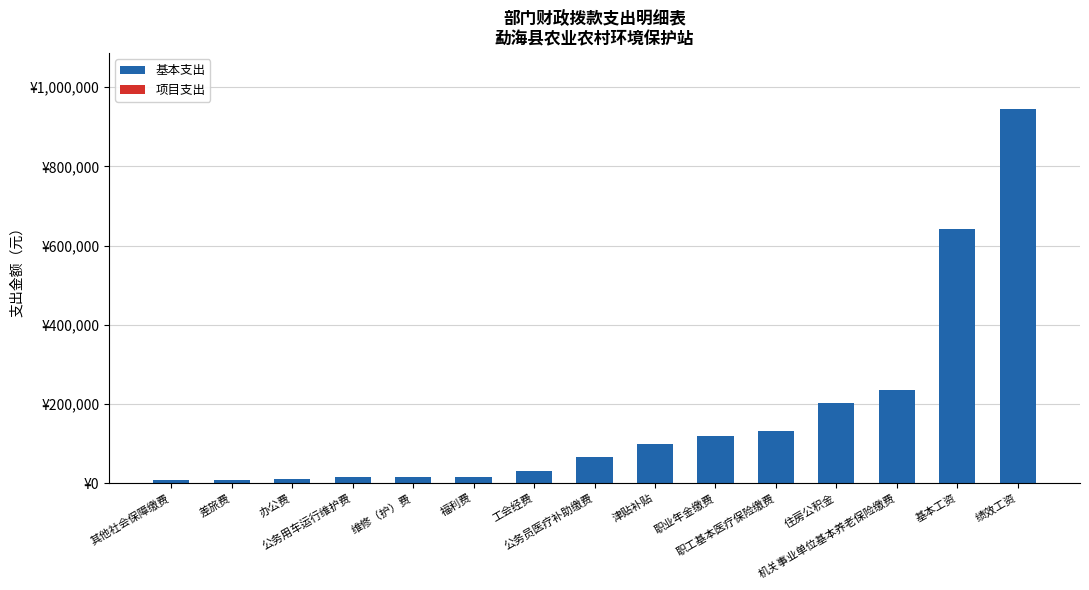

Reading left to right, extract all data points from this chart.

基本支出: 7368.4	8000.0	10000.0	15000.0	16000.0	16054.8	29483.5	65580.9	97512.0	117934.1	132108.5	202095.4	235868.2	642192.0	944424.0
项目支出: 0.0	0.0	0.0	0.0	0.0	0.0	0.0	0.0	0.0	0.0	0.0	0.0	0.0	0.0	0.0